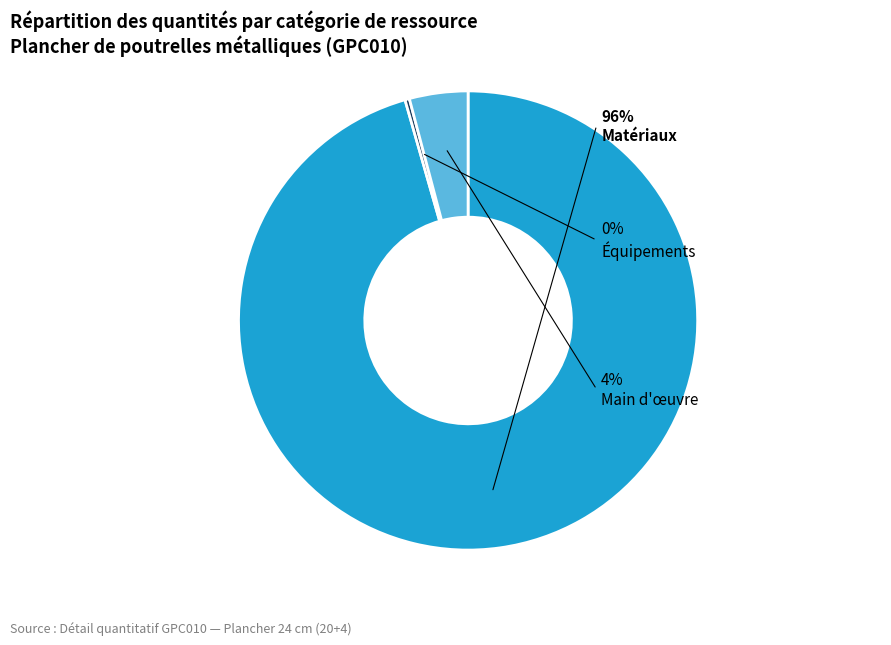

The Équipements slice represents 0% of the pie. True or false?

True